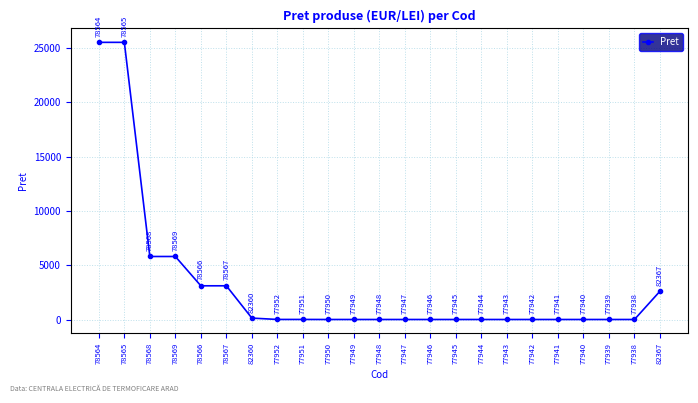

Is it true that the value at 82367 is 1120.3?

False